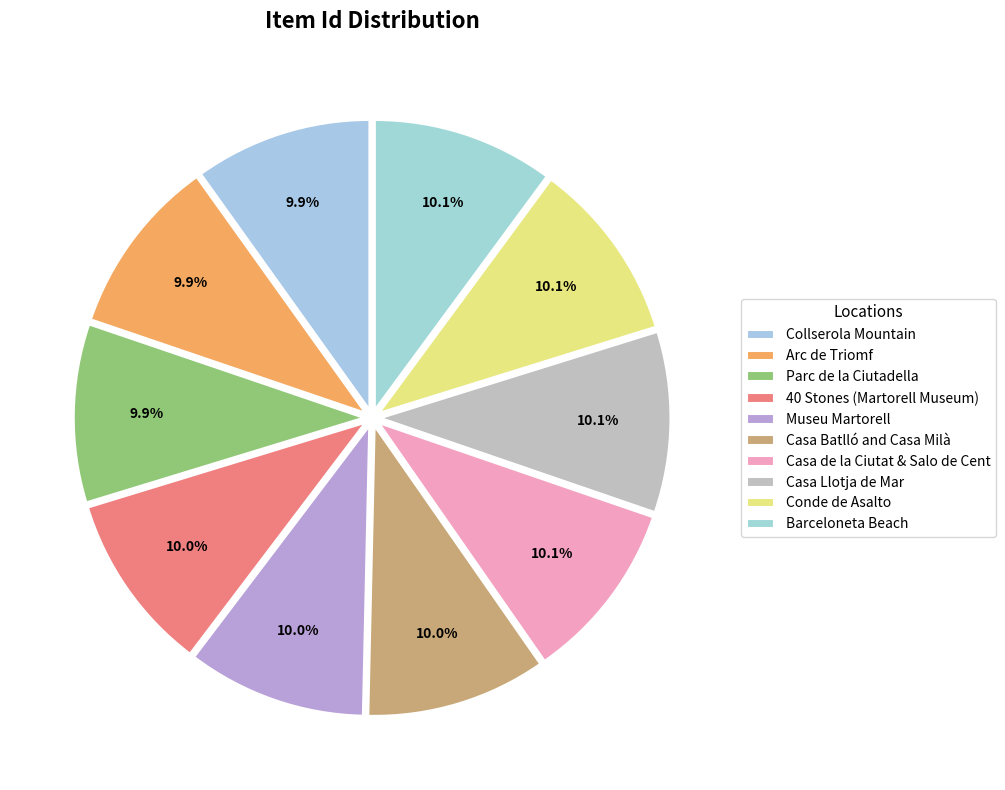

True or false: Casa Batlló and Casa Milà accounts for 10% of the total.

True